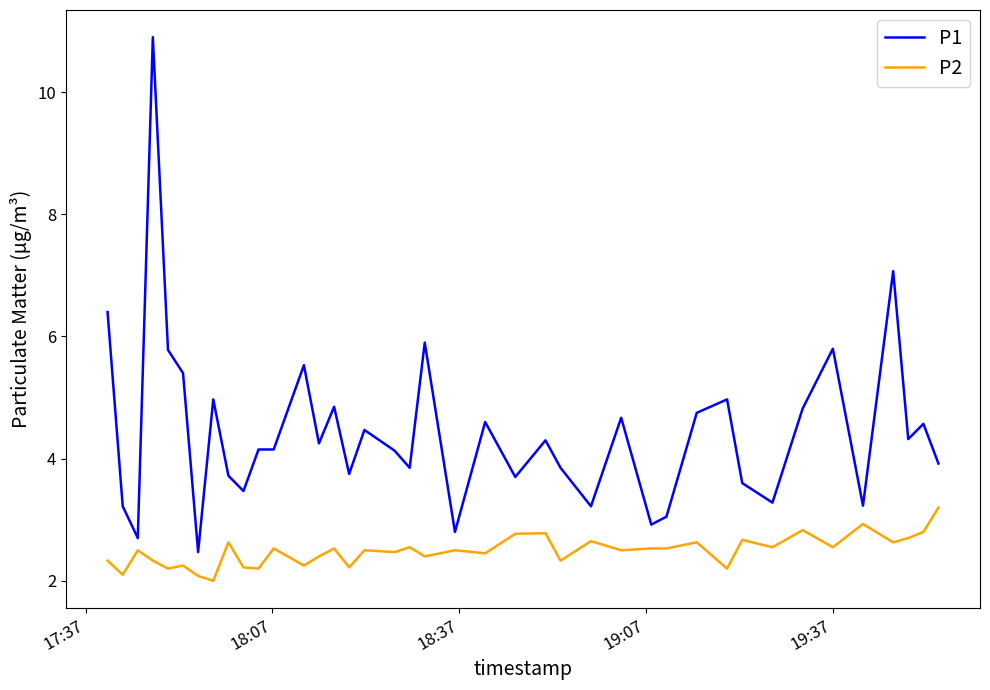

True or false: P2 and P1 cross at least once.

False